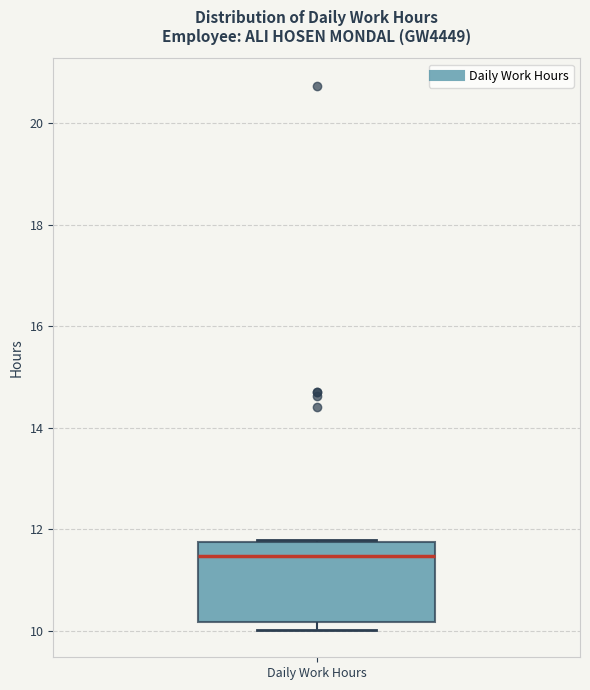

Where is the upper edge of the box for Daily Work Hours on the y-axis? The values are not printed on the chart, so give them approximately, as read against the axis.

11.8